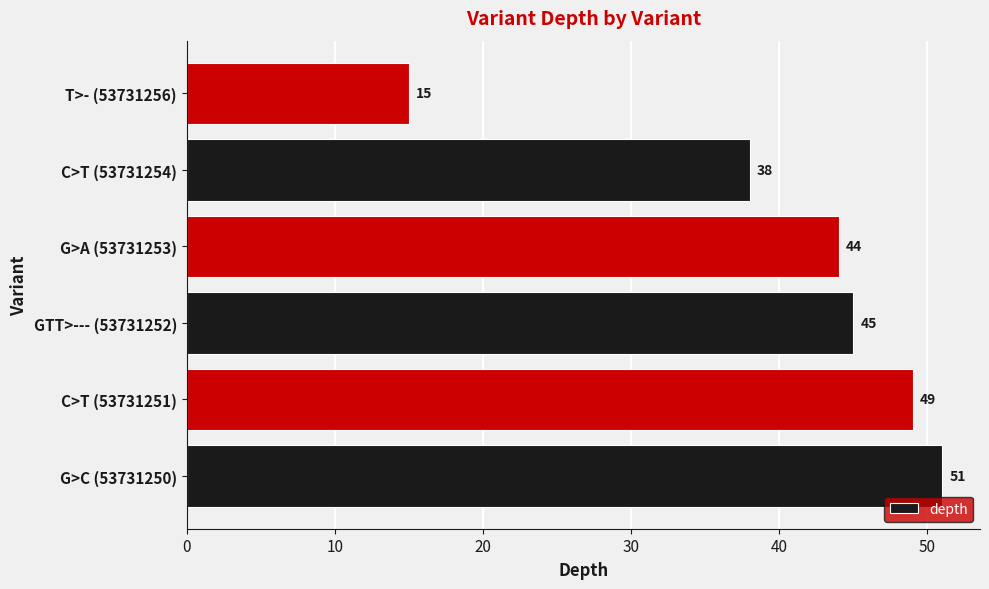

How many categories are shown in the chart?

6